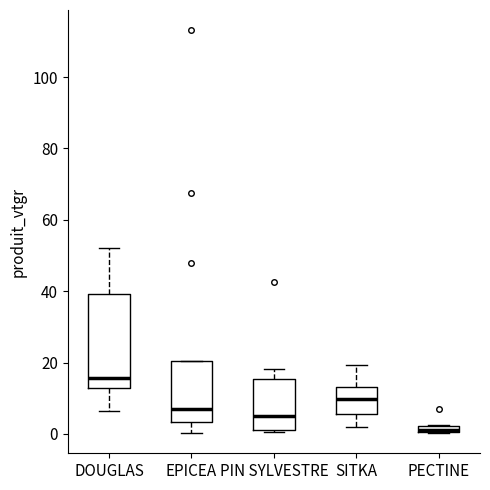

Which box is the tallest, from its lower edge to its upper edge?

DOUGLAS